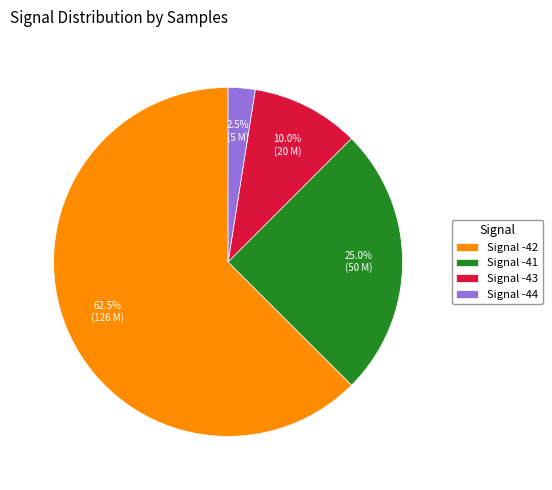

How much of the chart is everything except Signal -44?

97.5%